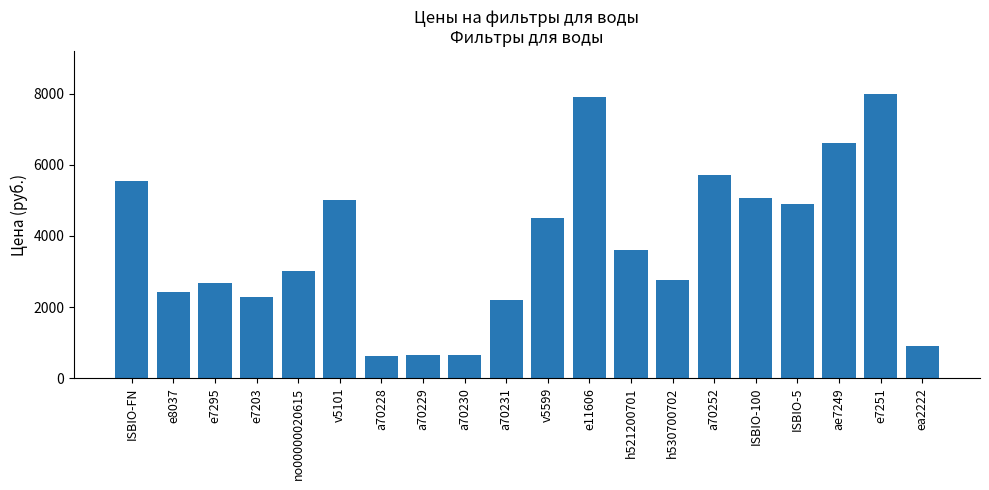

Are the bars grouped side by side (vs. stacked)?

No